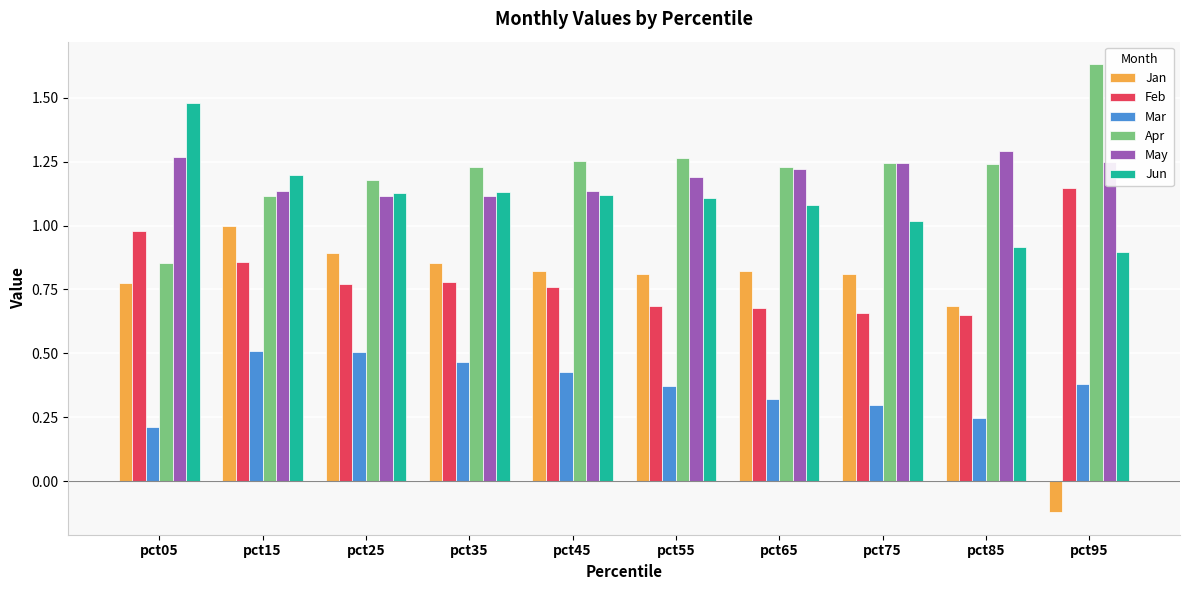

Which series has the largest range (max minus min)?

Jan